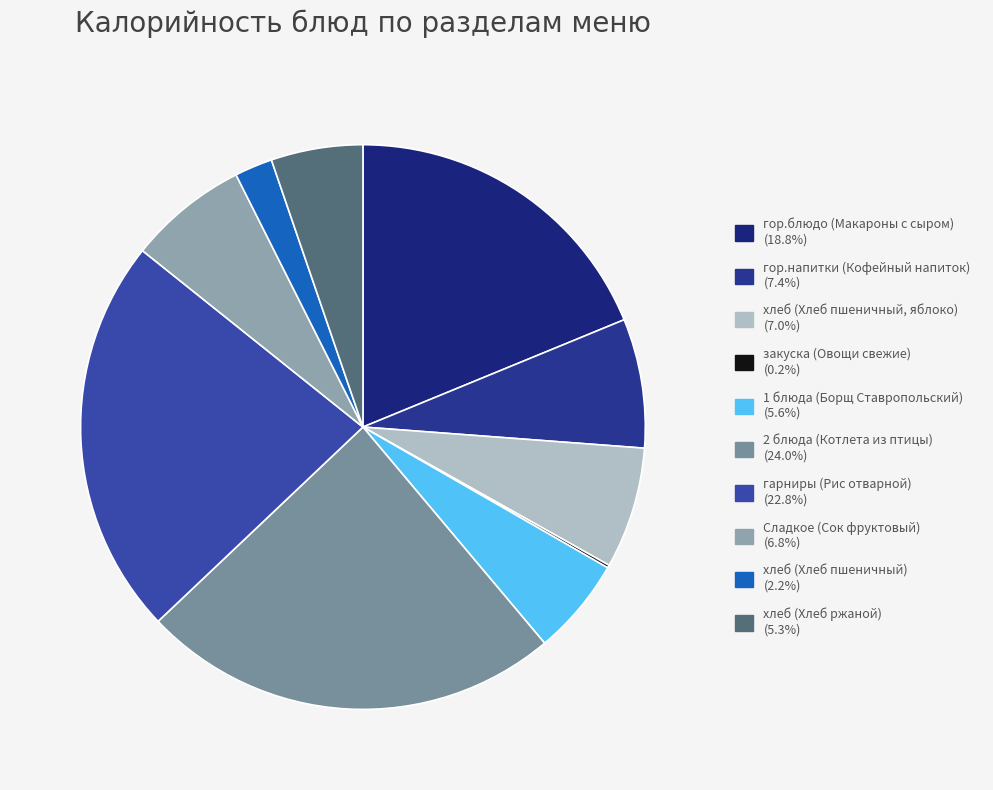

Which slice is the largest?

2 блюда (Котлета из птицы)